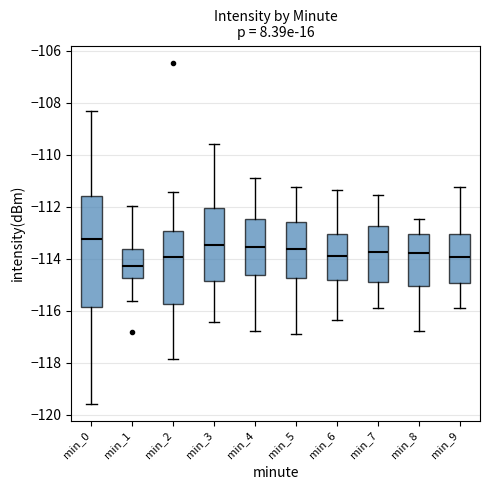

Reading left to right, read every box against the y-axis: the position of its median line, the range the box covers, and the ends of its whiskers. The values are not printed on the chart, so give them approximately, as read against the axis.

min_0: median -113.2, box -115.8 to -111.6, whiskers -119.6 to -108.2
min_1: median -114.2, box -114.8 to -113.6, whiskers -115.6 to -112.0
min_2: median -114.0, box -115.8 to -113.0, whiskers -117.8 to -111.4
min_3: median -113.4, box -114.8 to -112.0, whiskers -116.4 to -109.6
min_4: median -113.6, box -114.6 to -112.4, whiskers -116.8 to -110.8
min_5: median -113.6, box -114.8 to -112.6, whiskers -116.8 to -111.2
min_6: median -113.8, box -114.8 to -113.0, whiskers -116.4 to -111.4
min_7: median -113.8, box -114.8 to -112.8, whiskers -115.8 to -111.6
min_8: median -113.8, box -115.0 to -113.0, whiskers -116.8 to -112.4
min_9: median -114.0, box -115.0 to -113.0, whiskers -115.8 to -111.2